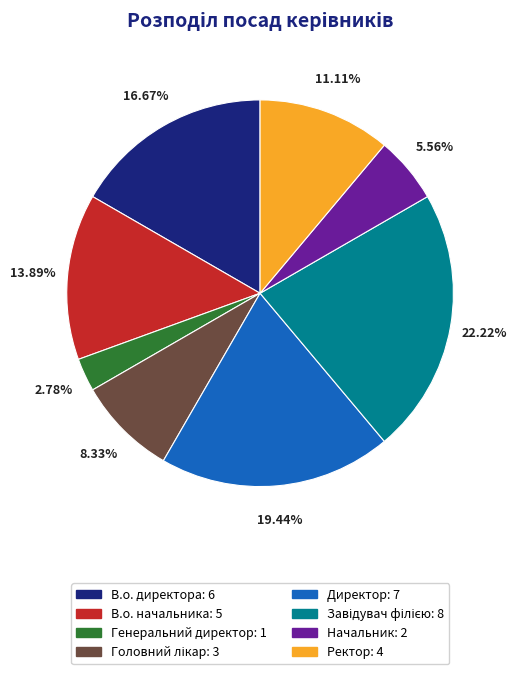

Does any single category account for the majority?

No